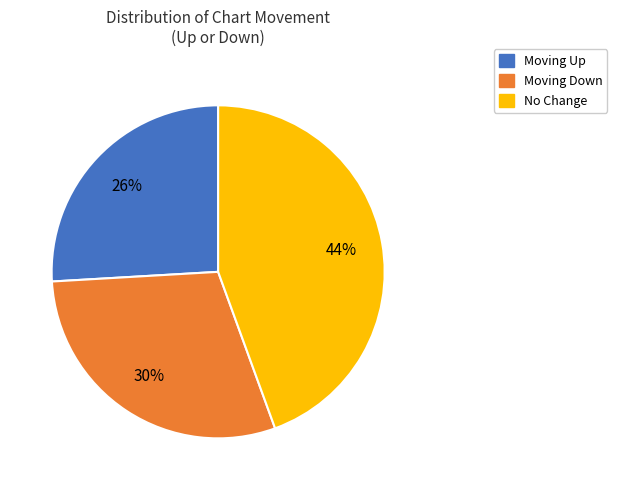

To the nearest percent, what is the average slice percentage?

33%